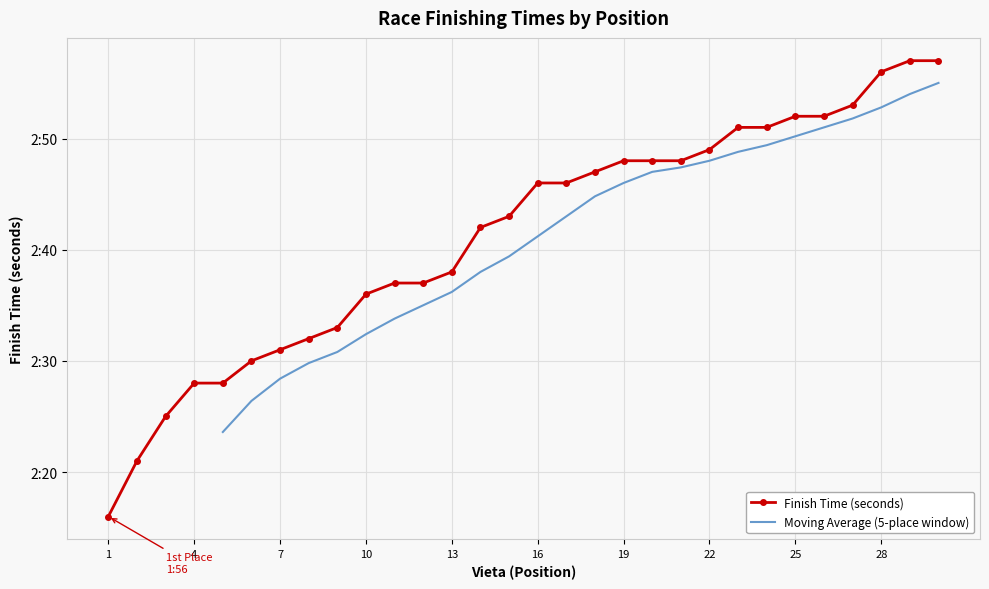

What is the difference between the maximum and minimum values?

41